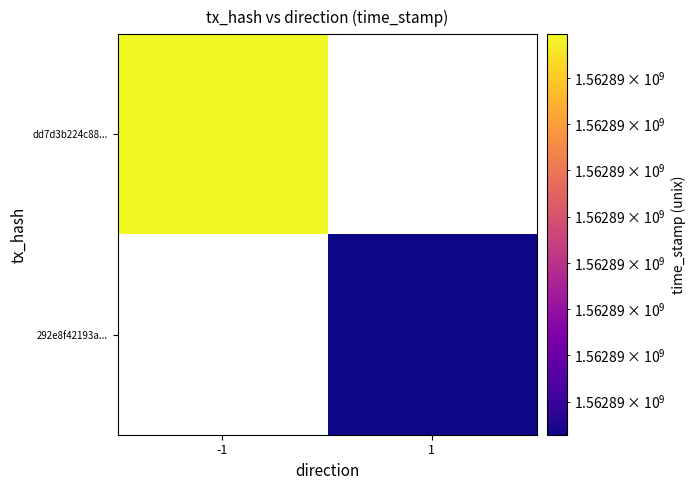

What is the minimum value shown in the chart?

1562887284.0